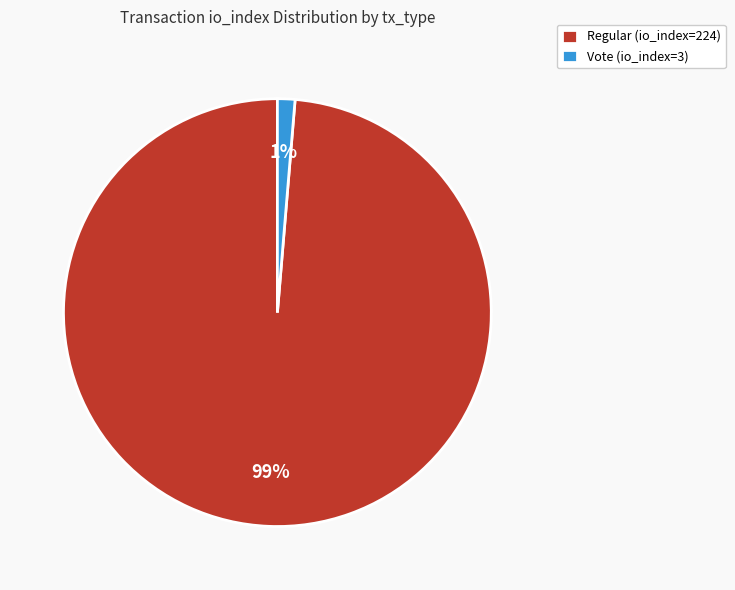

Is the sum of Regular (io_index=224) and Vote (io_index=3) greater than half?

Yes